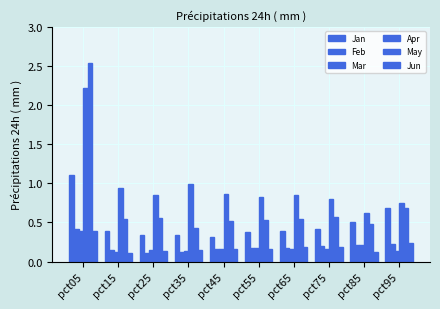

How many groups of bars are there?

10